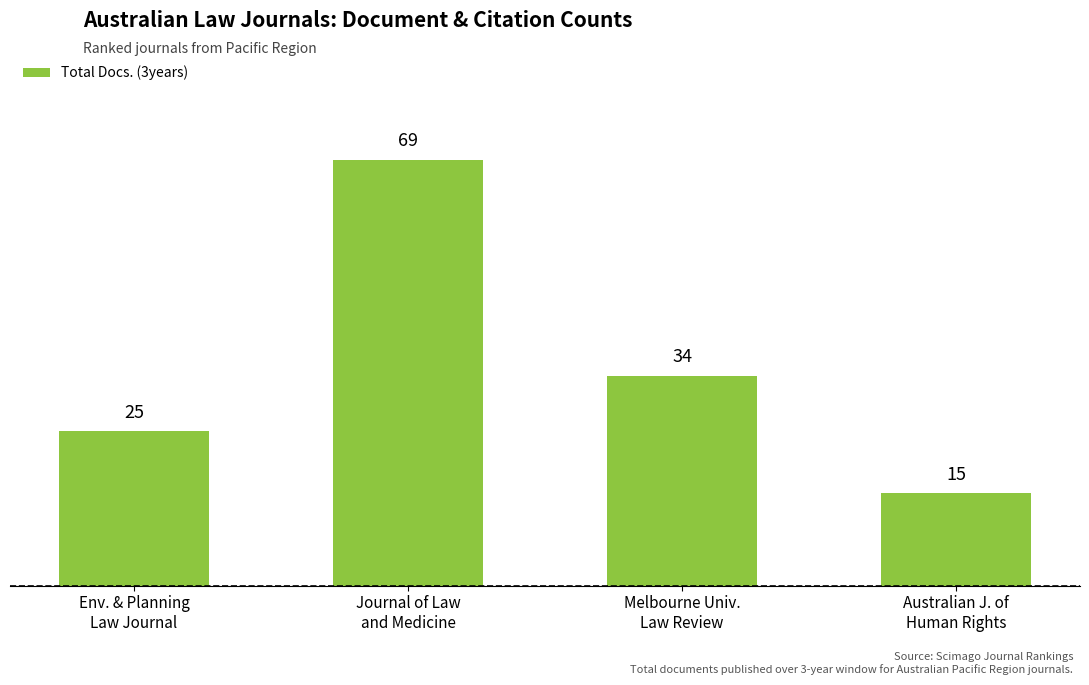

List the labels in order of value, smallest first.

Australian J. of
Human Rights, Env. & Planning
Law Journal, Melbourne Univ.
Law Review, Journal of Law
and Medicine